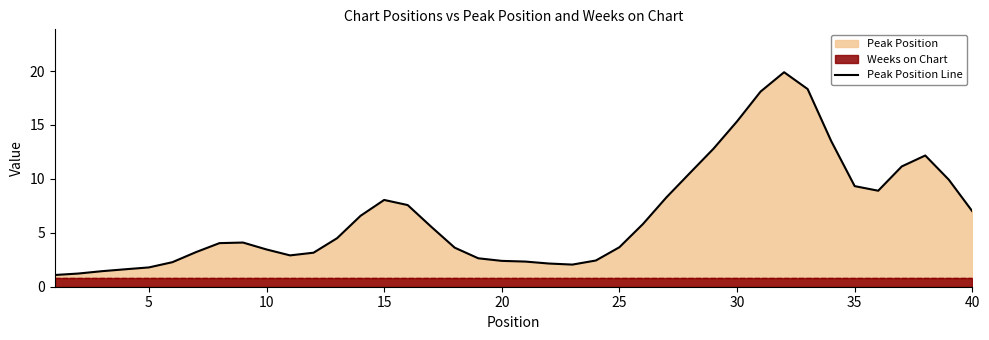

What is the minimum value for Peak Position Line?

1.1